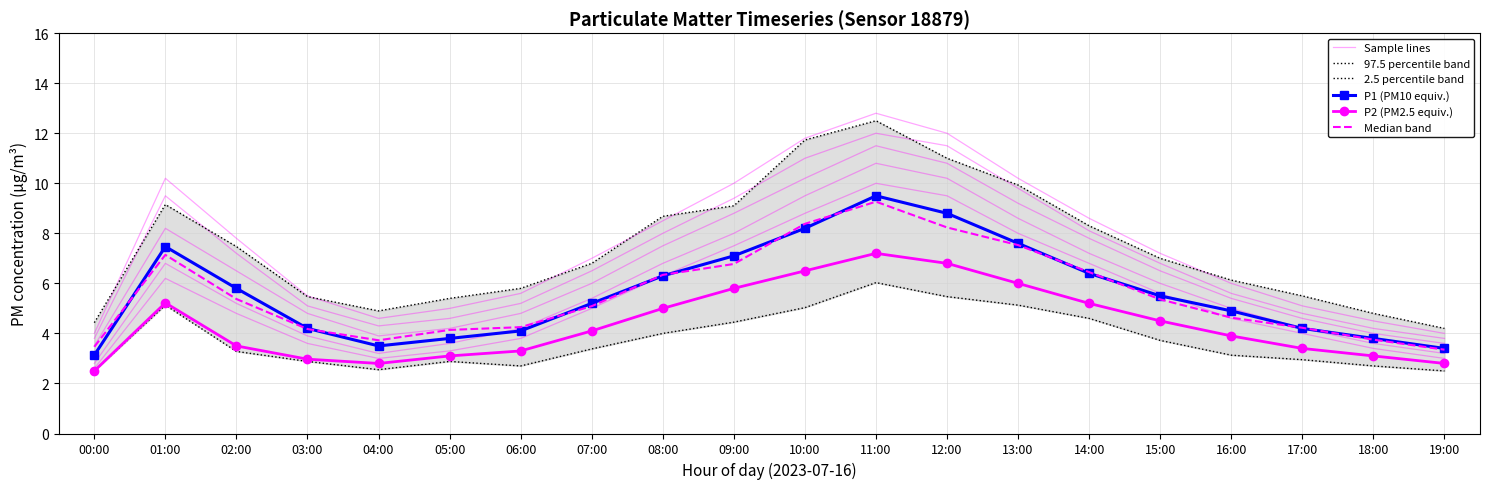

Where is Sample lines nearest to the value 7?

02:00